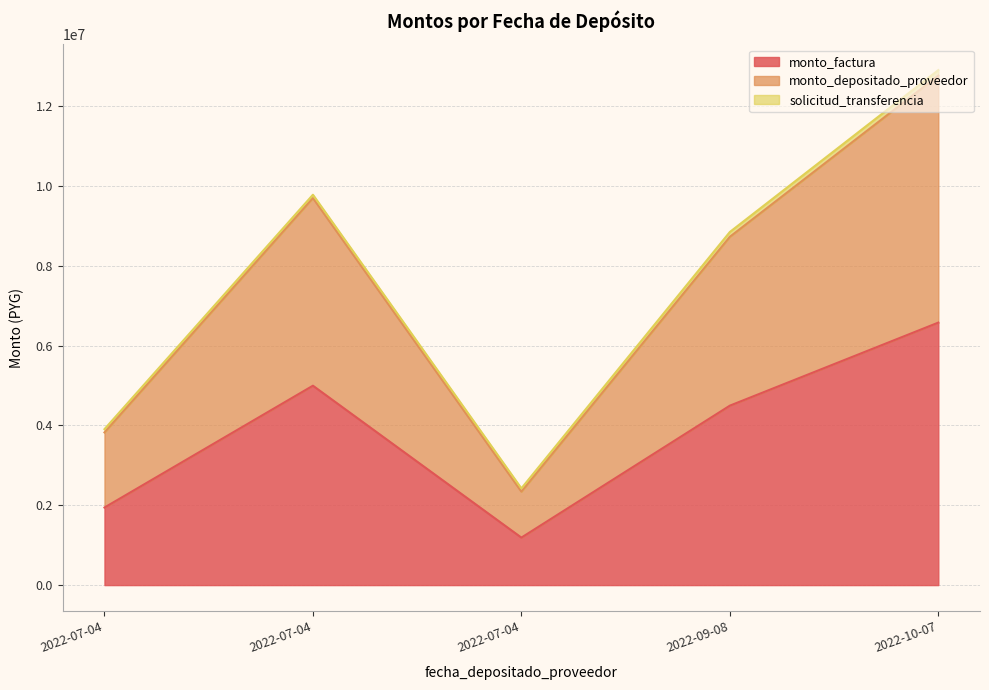

True or false: monto_depositado_proveedor and monto_factura intersect in this chart.

False